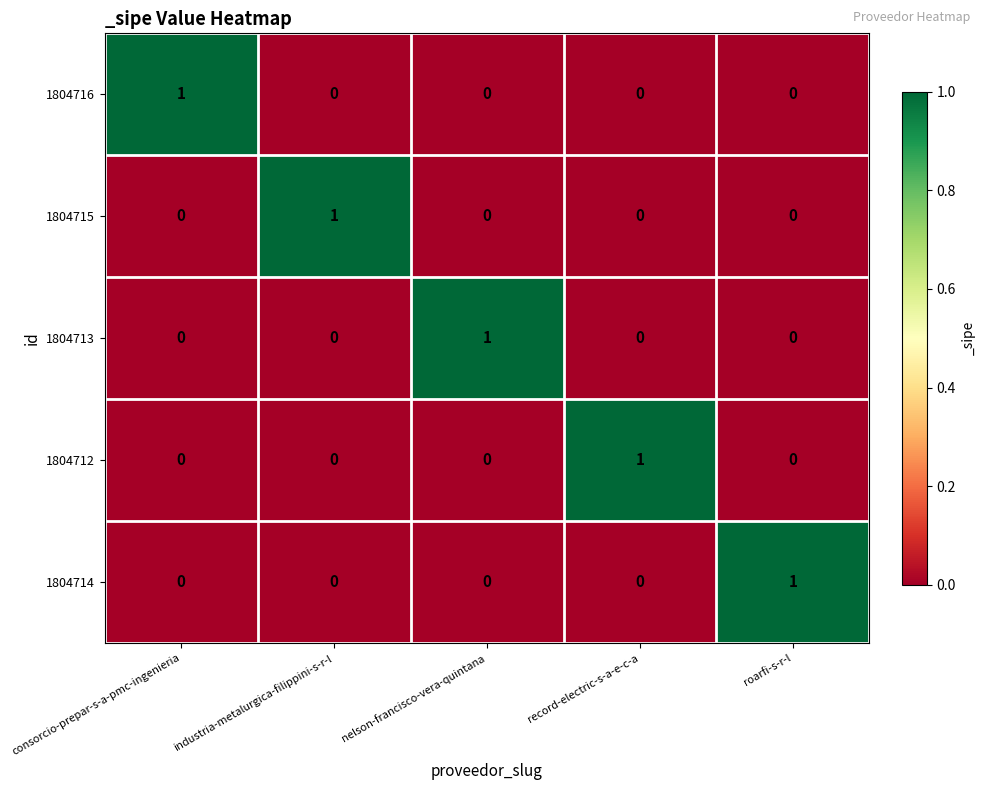

At how many categories does at least one series exceed 0?

5